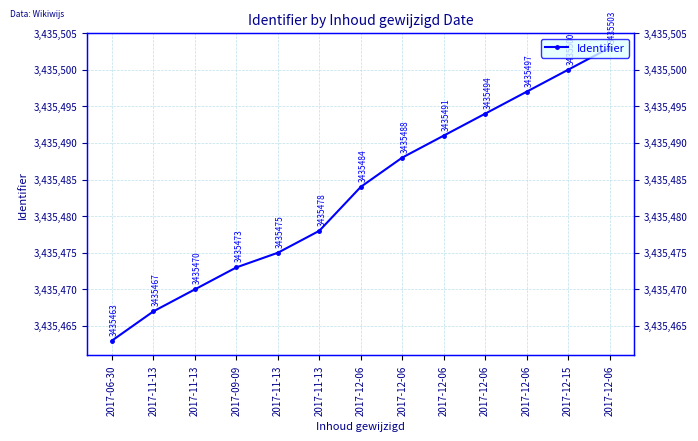

What is the change in value from 2017-11-13 to 2017-12-06?

+18